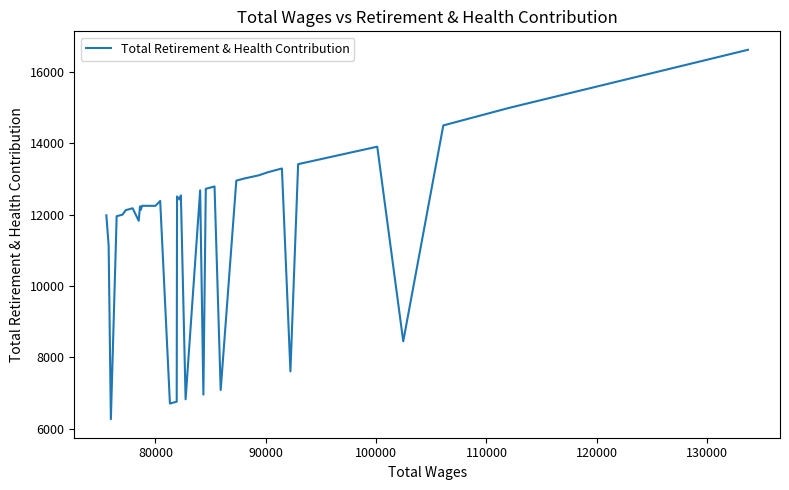

How many lines are shown in the chart?

1